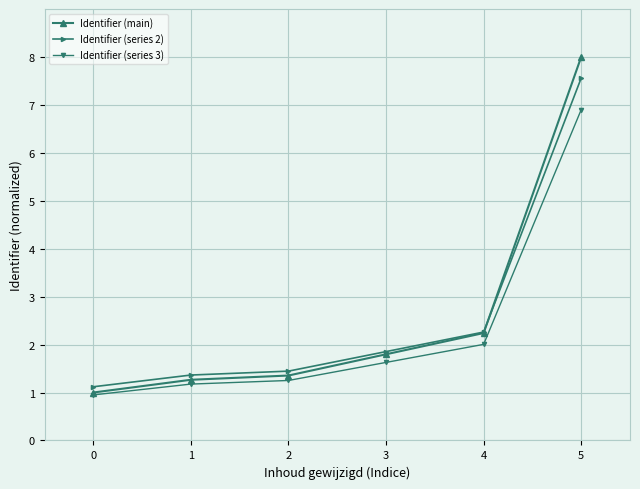

How many data points does each series have?

6